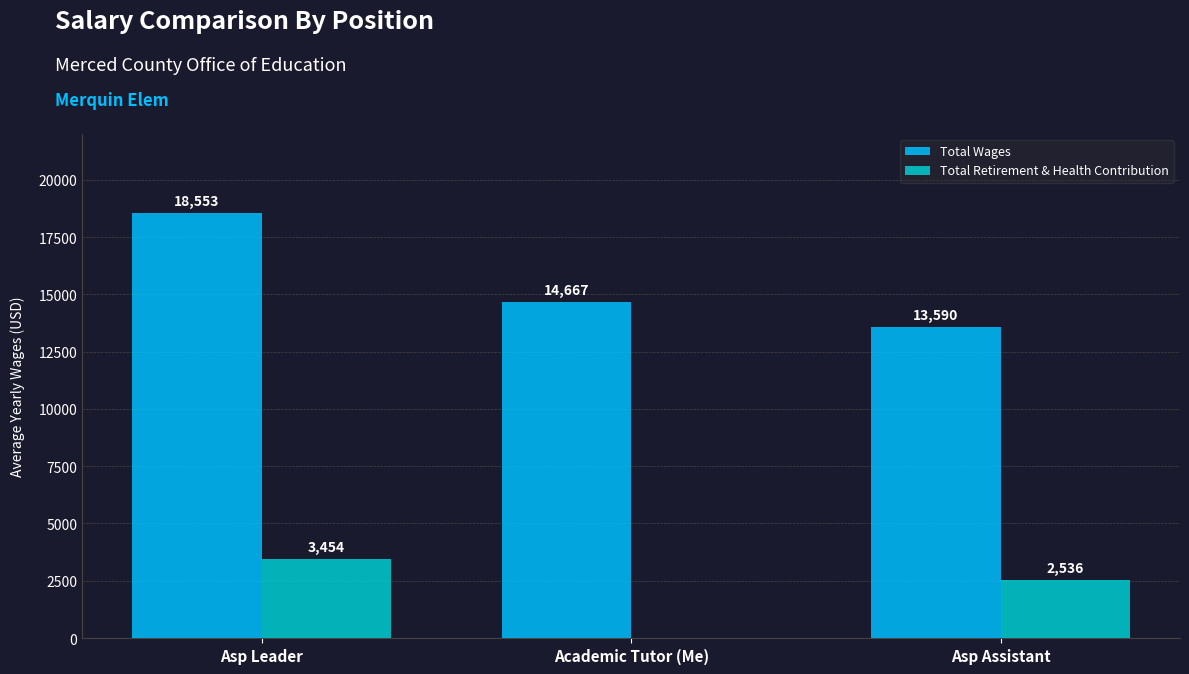

At which label is Total Wages closest to 16071?

Academic Tutor (Me)